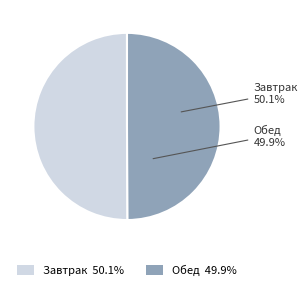

What is the smallest slice in the pie chart?

Обед